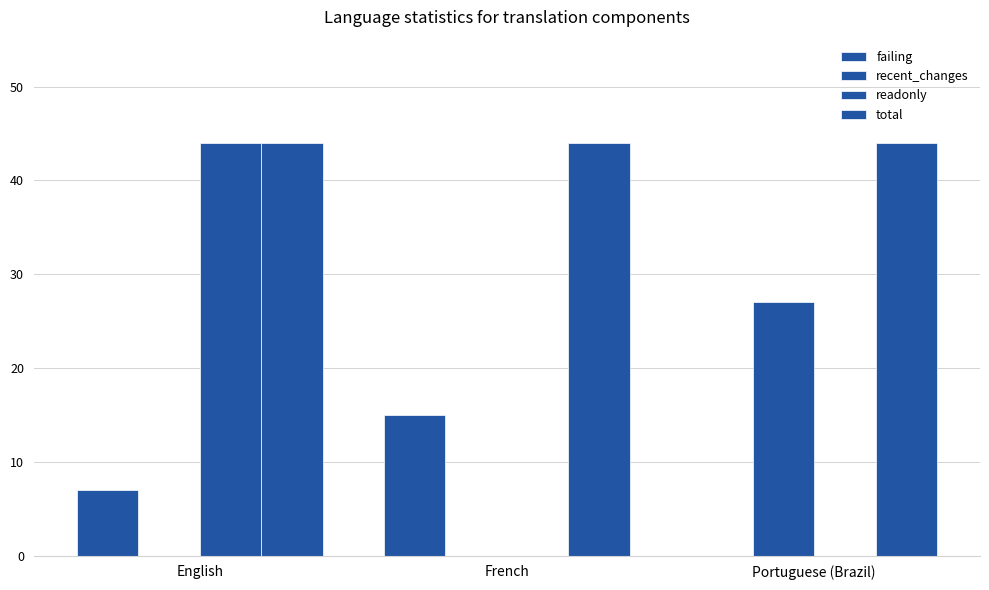

How many distinct data groups are displayed?

4